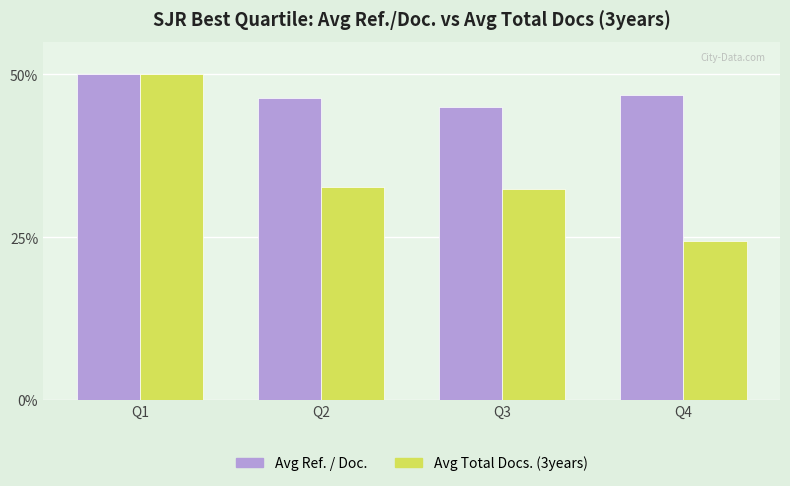

At which category is the sum across all series the highest?

Q1